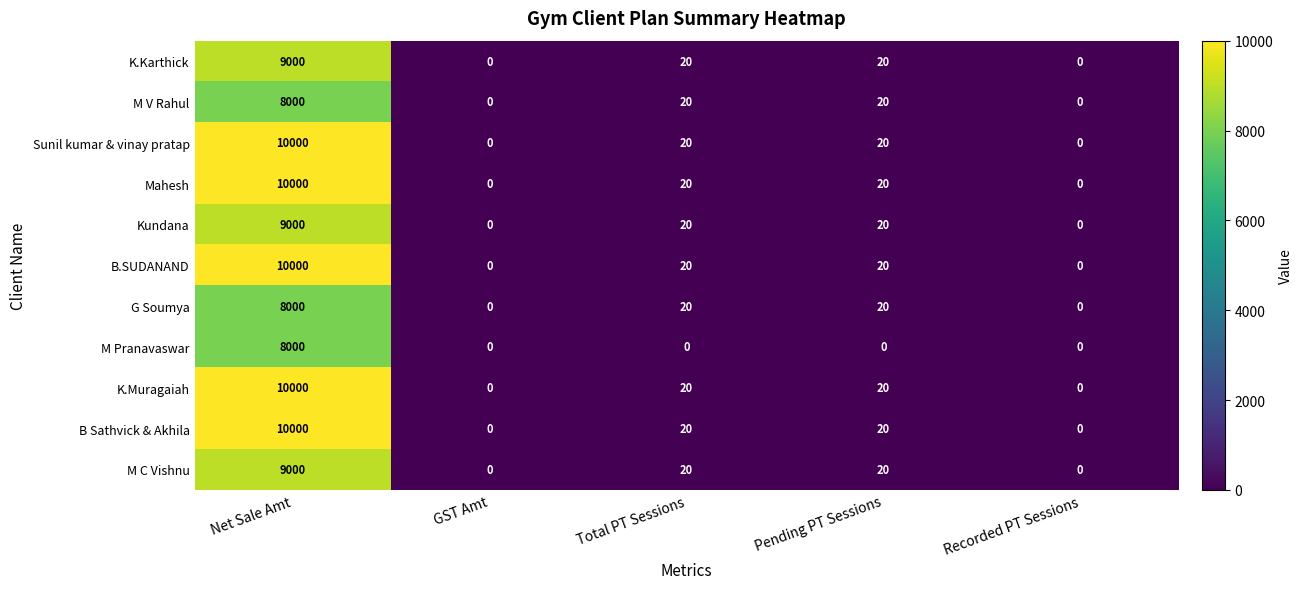

Read the Sunil kumar & vinay pratap value at Net Sale Amt, to the nearest 50.

10000